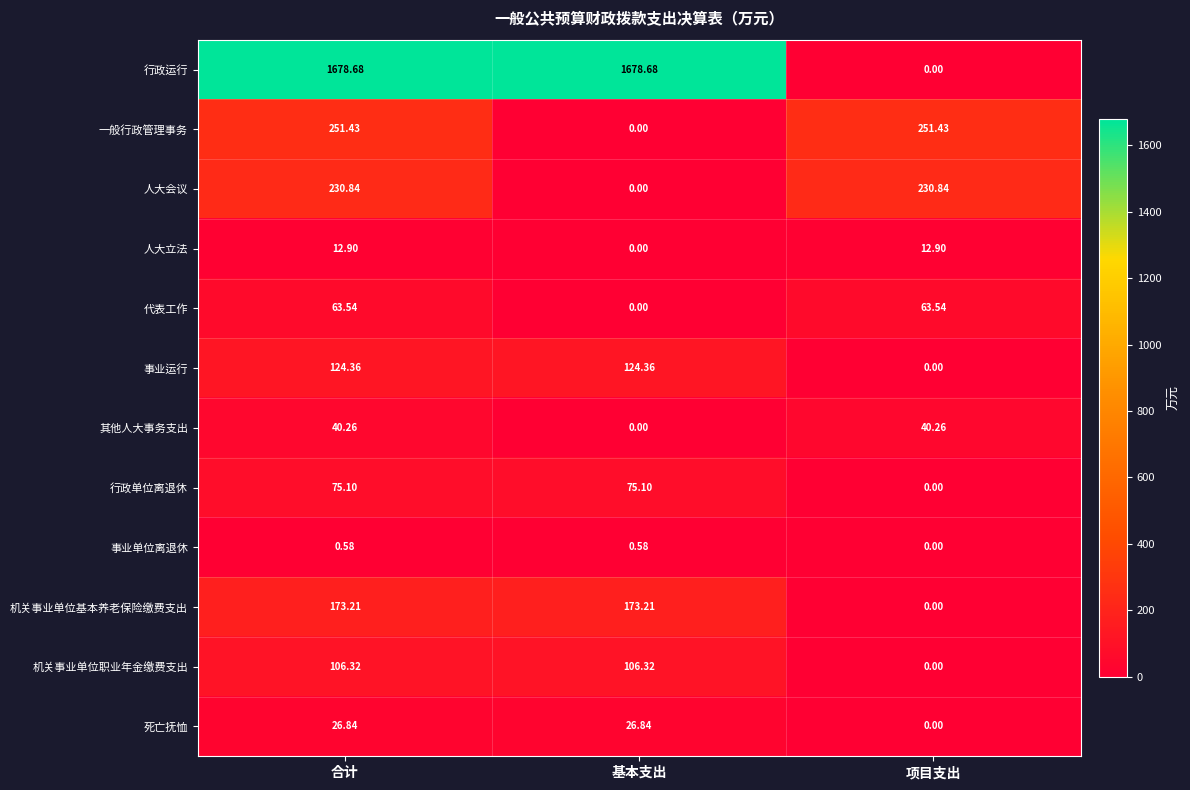

Which series has the largest total across all categories?

行政运行